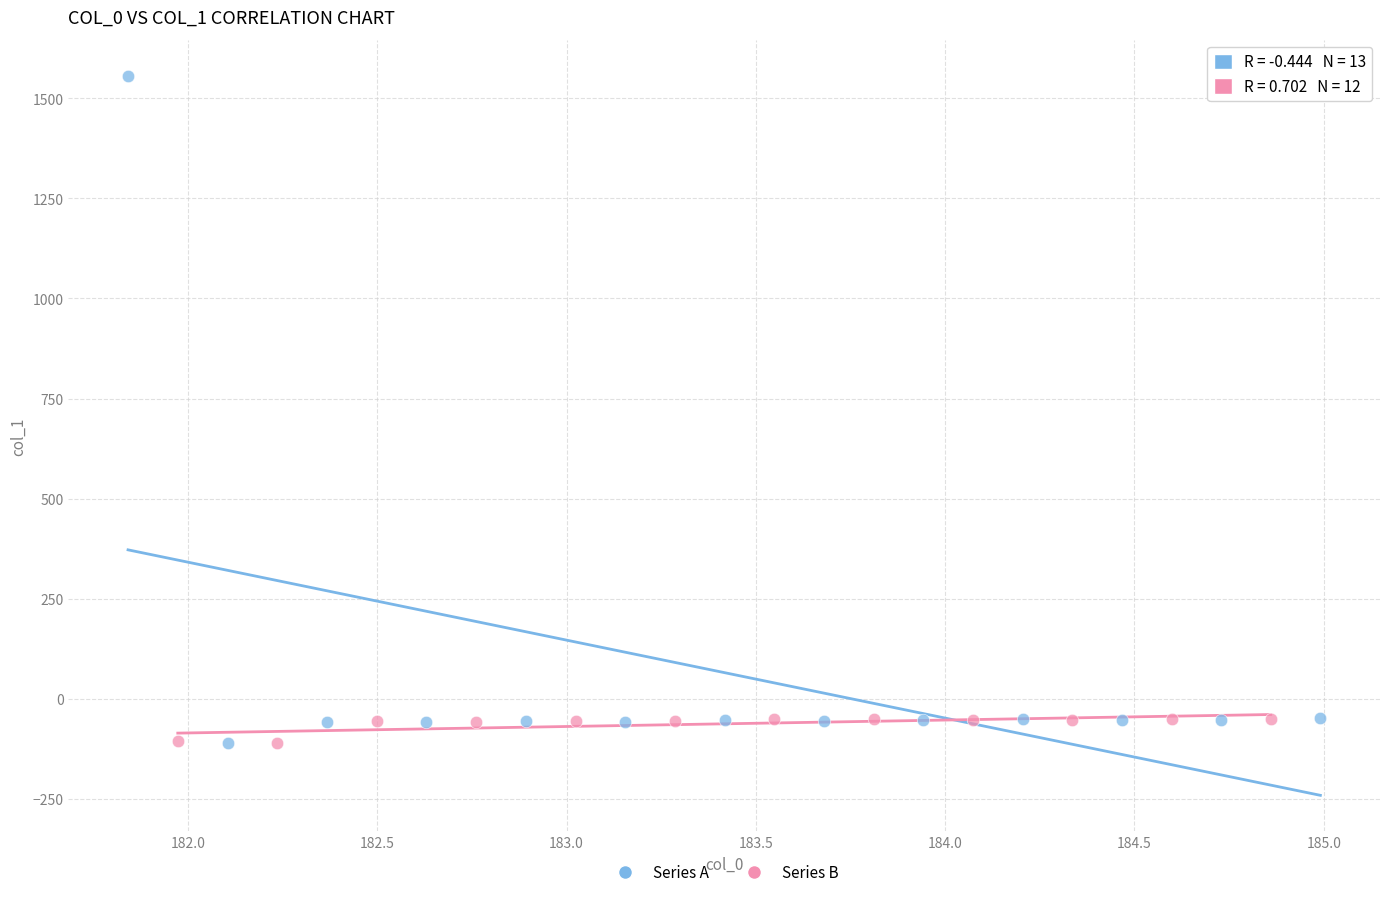

Which series reaches the maximum Y coordinate?

Series A